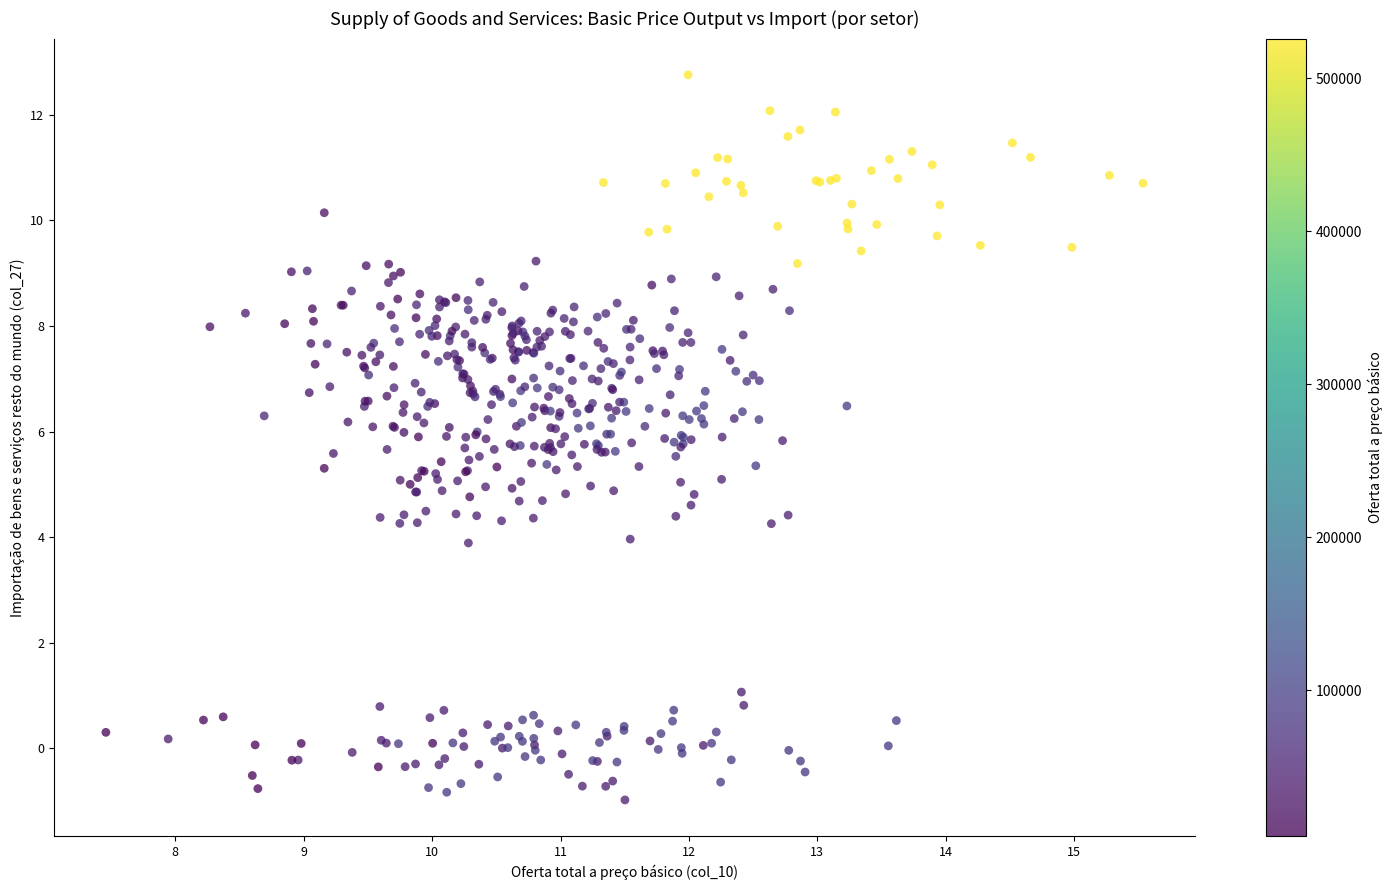

What is the range of X values (max minus min)?

8.1